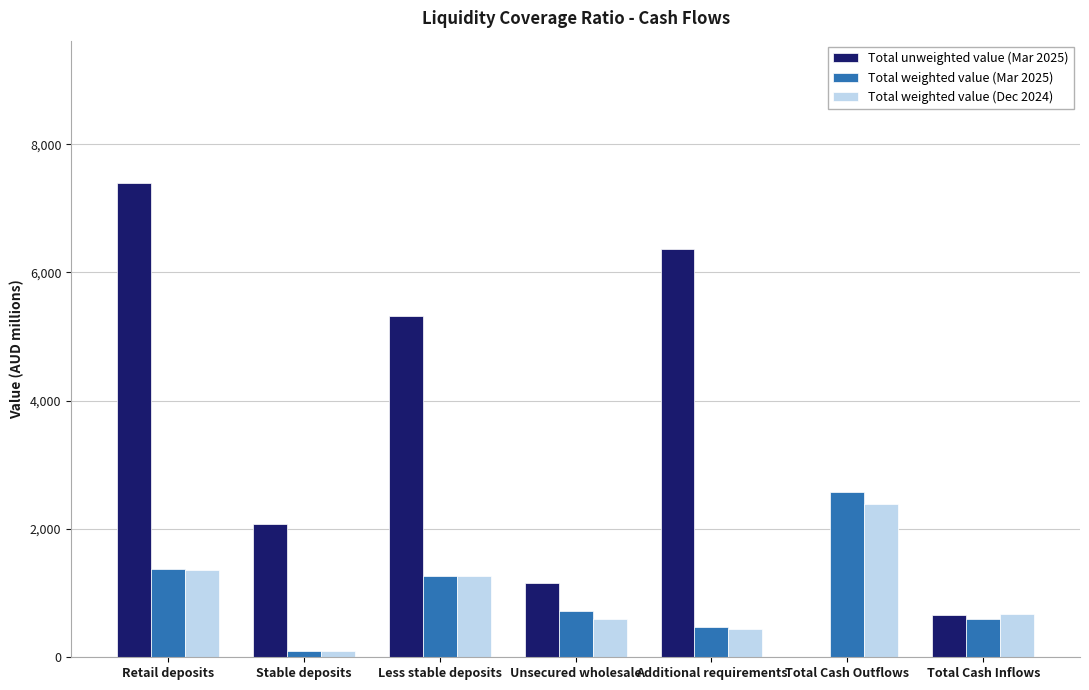

What are all the series names shown in the legend?

Total unweighted value (Mar 2025), Total weighted value (Mar 2025), Total weighted value (Dec 2024)